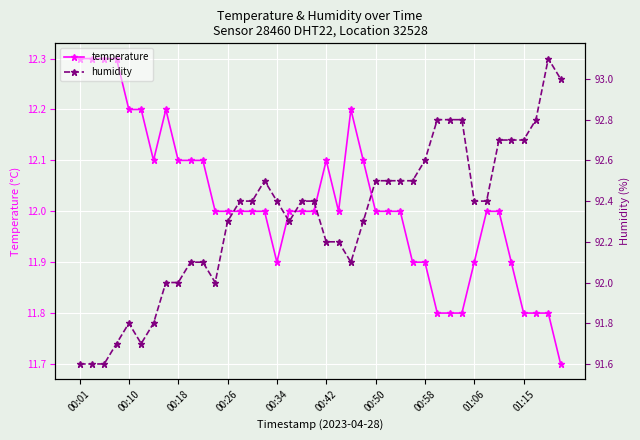

What is the minimum value for temperature?

11.7